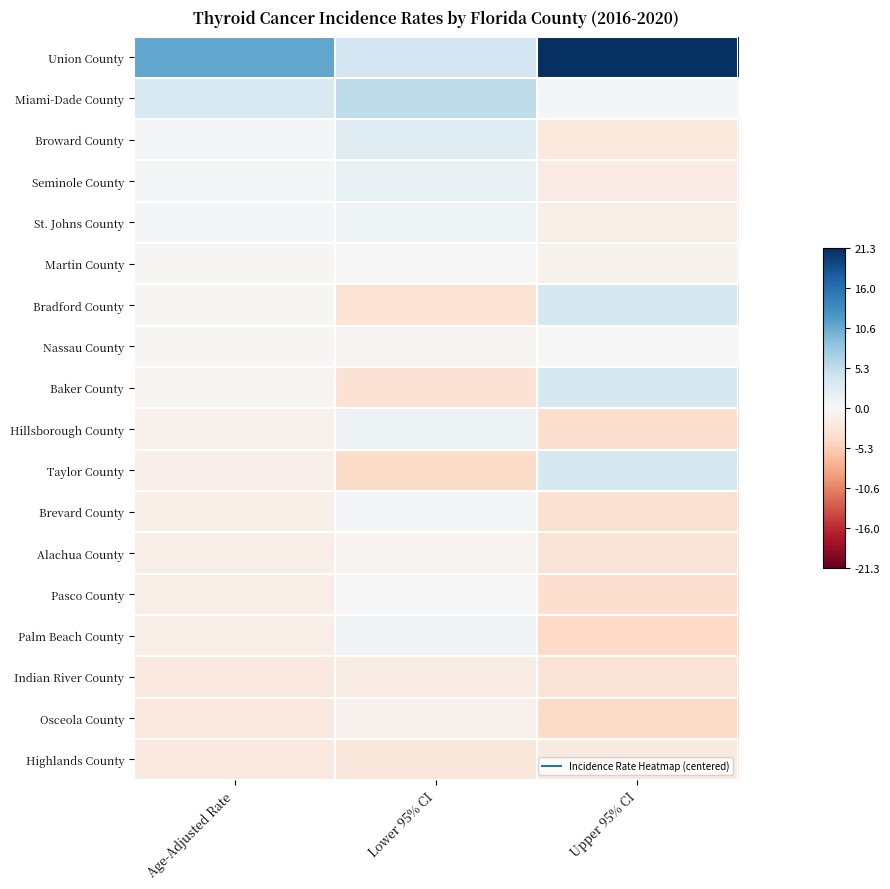

What is the maximum value shown in the chart?

21.3